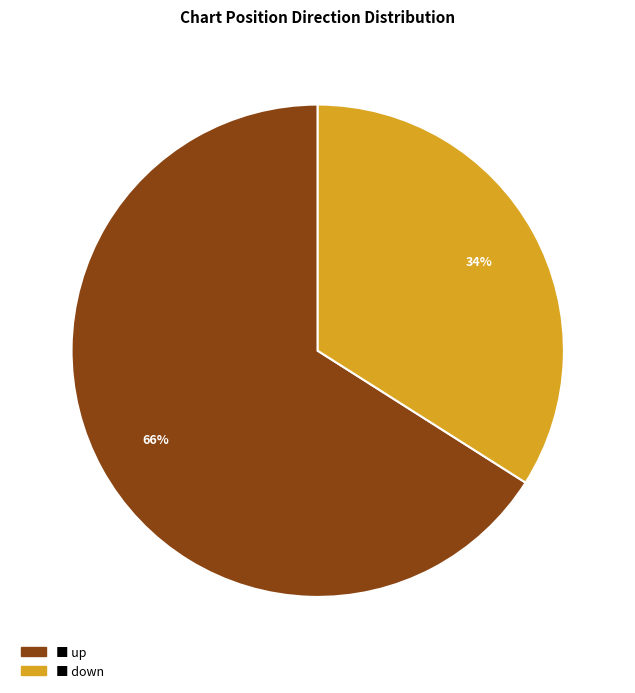

How many segments does this pie chart have?

2